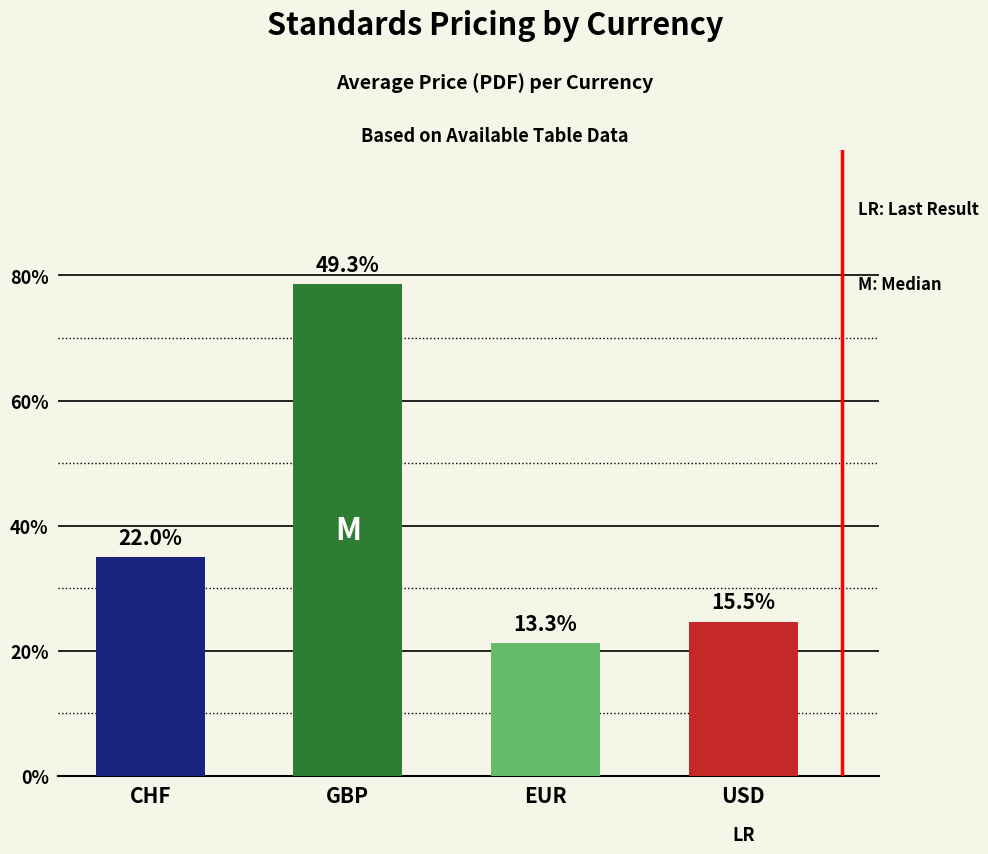

What position from the right is USD?

1